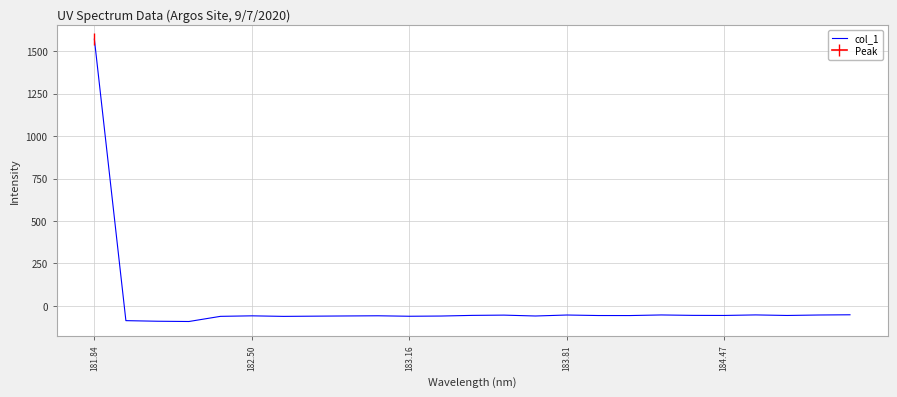

What is the sum of all values?

89.1